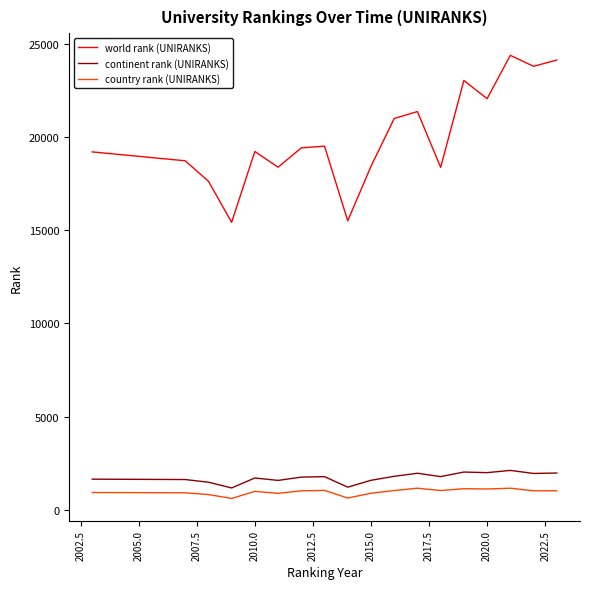

What is the maximum value shown in the chart?

24396